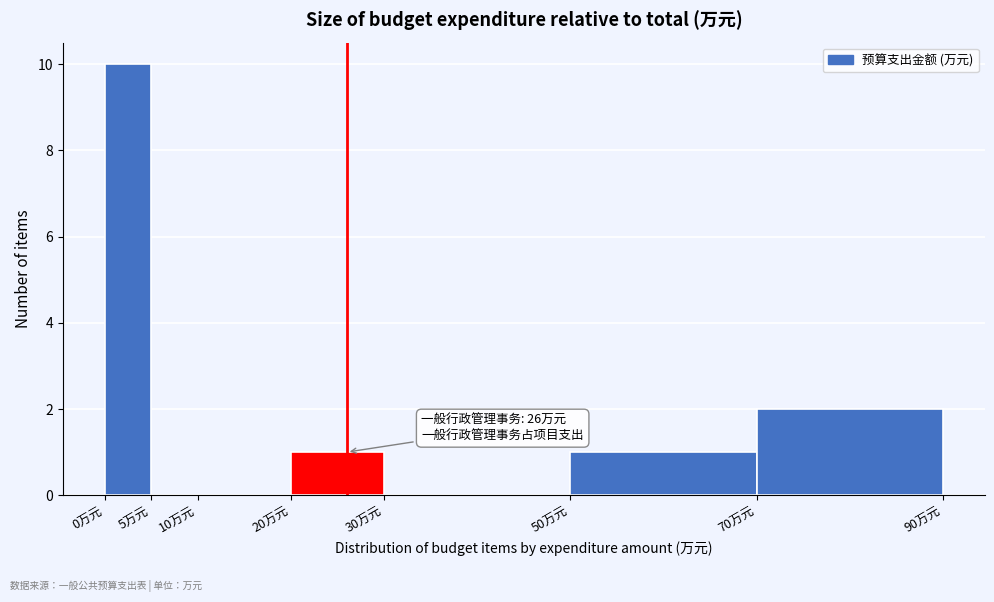

Over which range of the x-axis is the bar tallest?

0 to 5